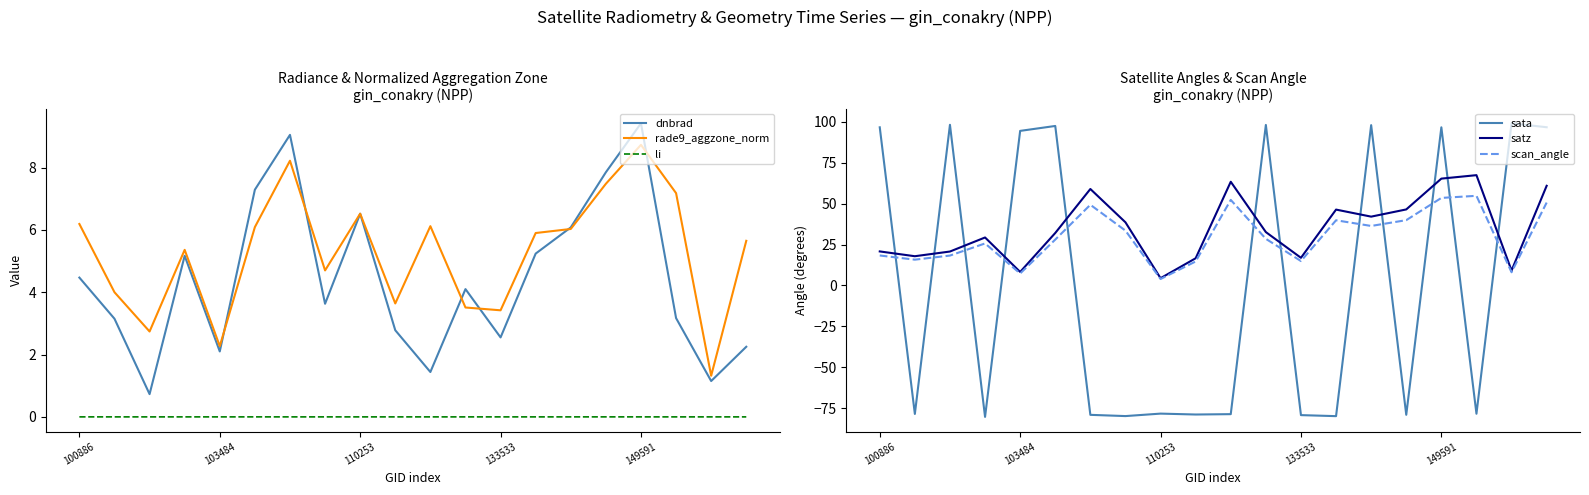

Where does the dnbrad series first go above 4?

100886